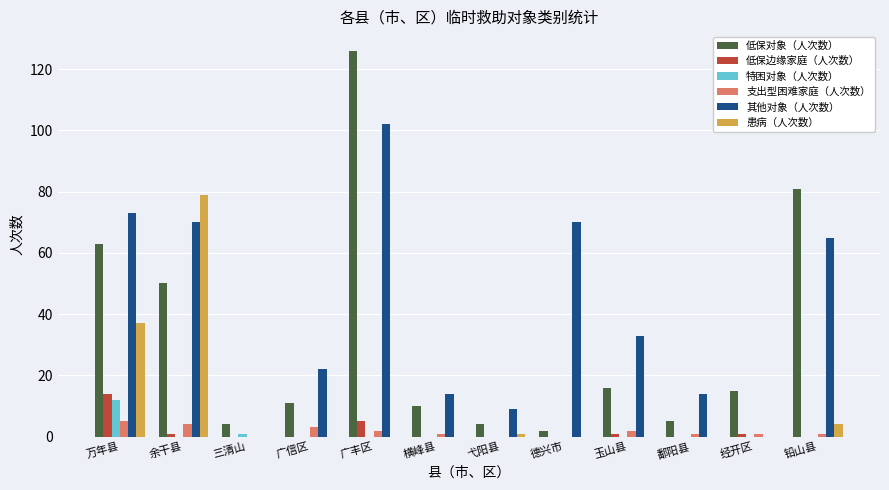

What are all the series names shown in the legend?

低保对象（人次数）, 低保边缘家庭（人次数）, 特困对象（人次数）, 支出型困难家庭（人次数）, 其他对象（人次数）, 患病（人次数）